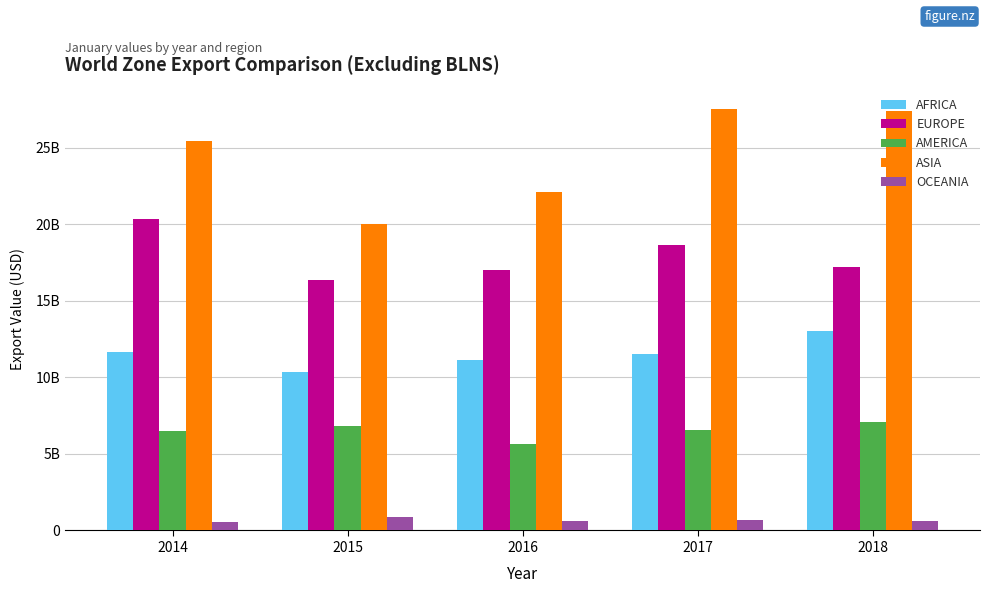

What is the value of the AMERICA bar at the 1st from the left?

6495560780